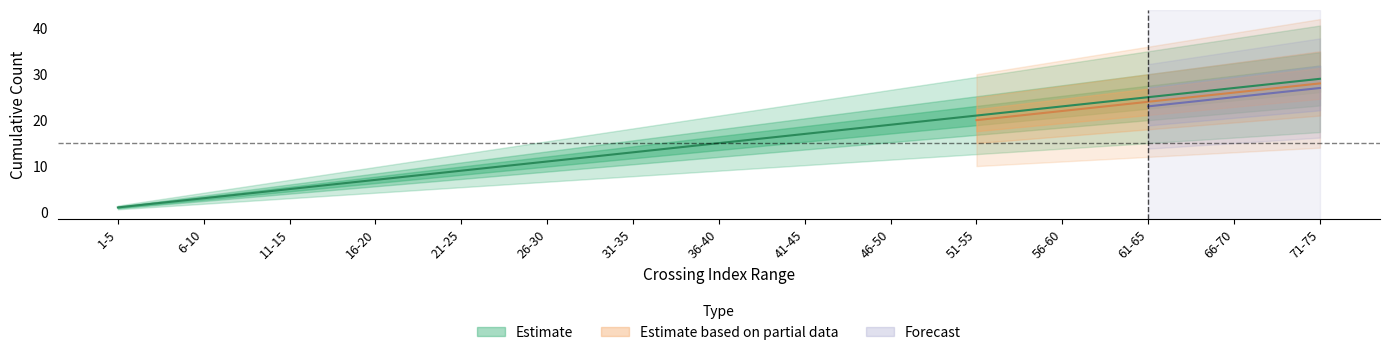

How many categories are shown in the chart?

15